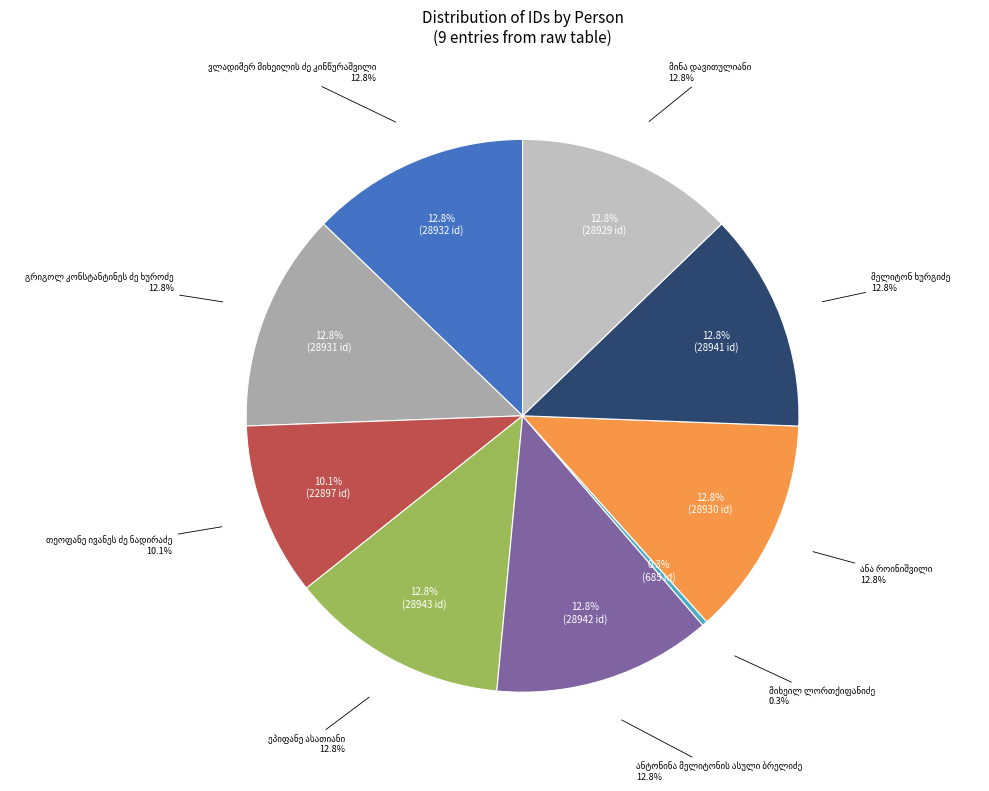

What is the change in value from ვლადიმერ მიხეილის ძე კინწურაშვილი to მელიტონ ხურგიძე?

+9